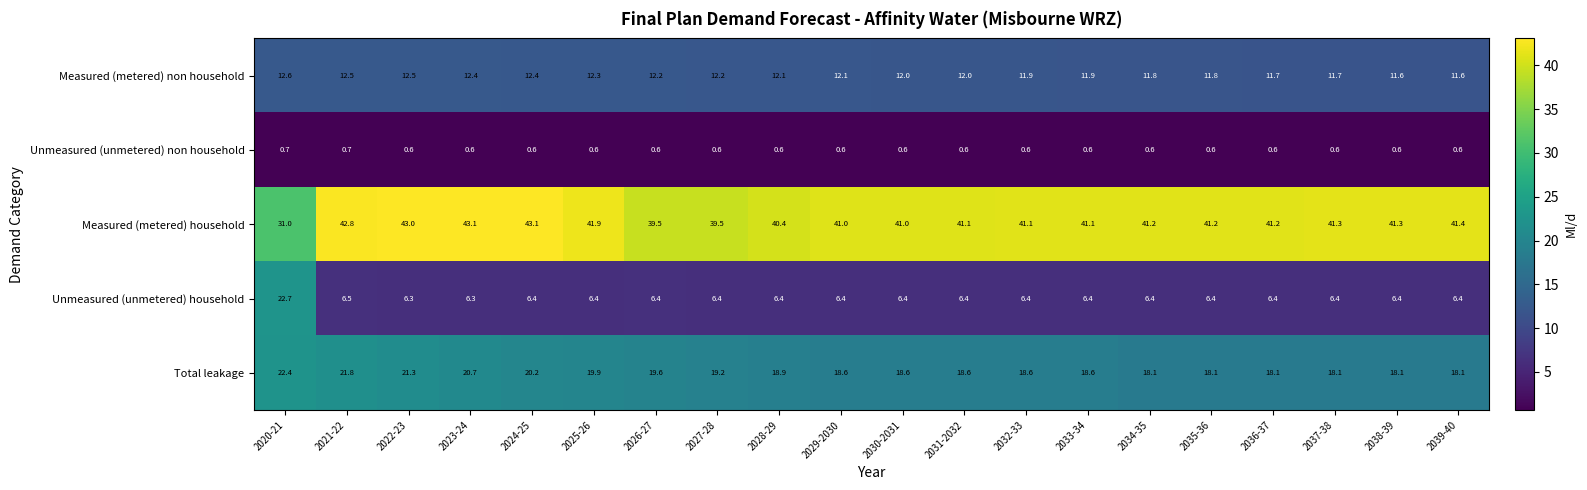

What is the difference between the Measured (metered) non household values at 2030-2031 and 2022-23?

0.5